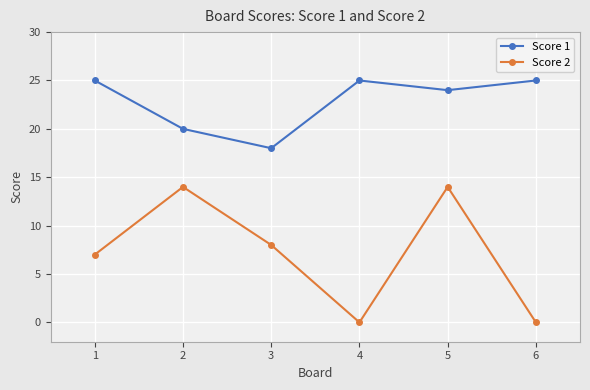

At how many categories does at least one series exceed 19?

5